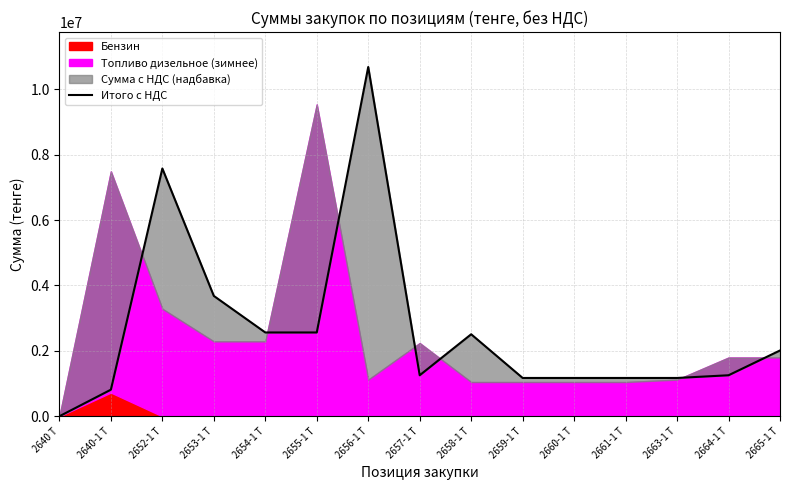

What is the sum of all values?

39584863